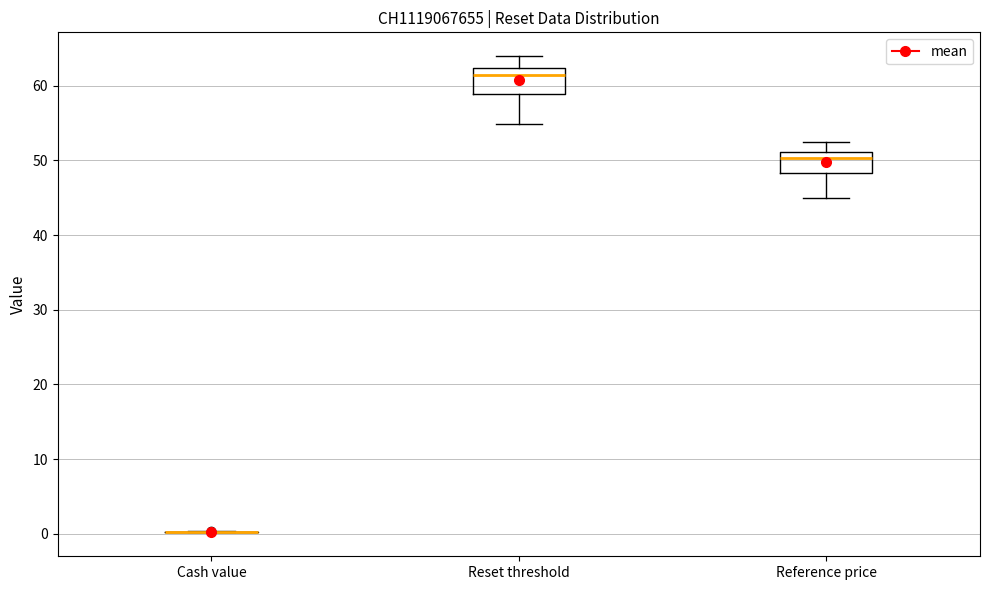

Reading left to right, transcribe this box plot: for each box, give where its median line is, the range the box spans, and where its two whiskers end, as read against the y-axis. The values are not printed on the chart, so give them approximately, as read against the axis.

Cash value: box collapsed to a line at 0, whiskers 0 to 0
Reset threshold: median 61, box 59 to 62, whiskers 55 to 64
Reference price: median 50, box 48 to 51, whiskers 45 to 52